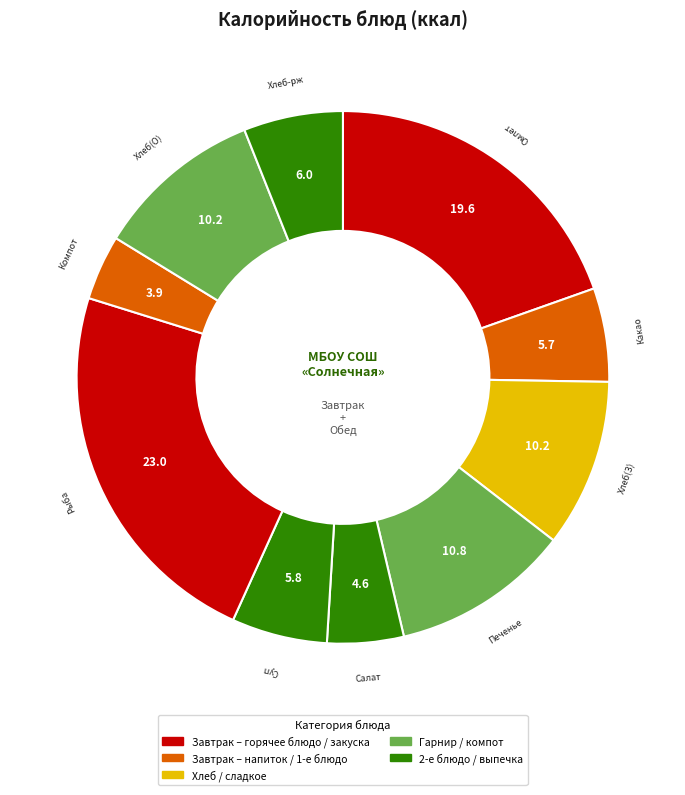

Between Суп and Хлеб(О), which is larger?

Хлеб(О)